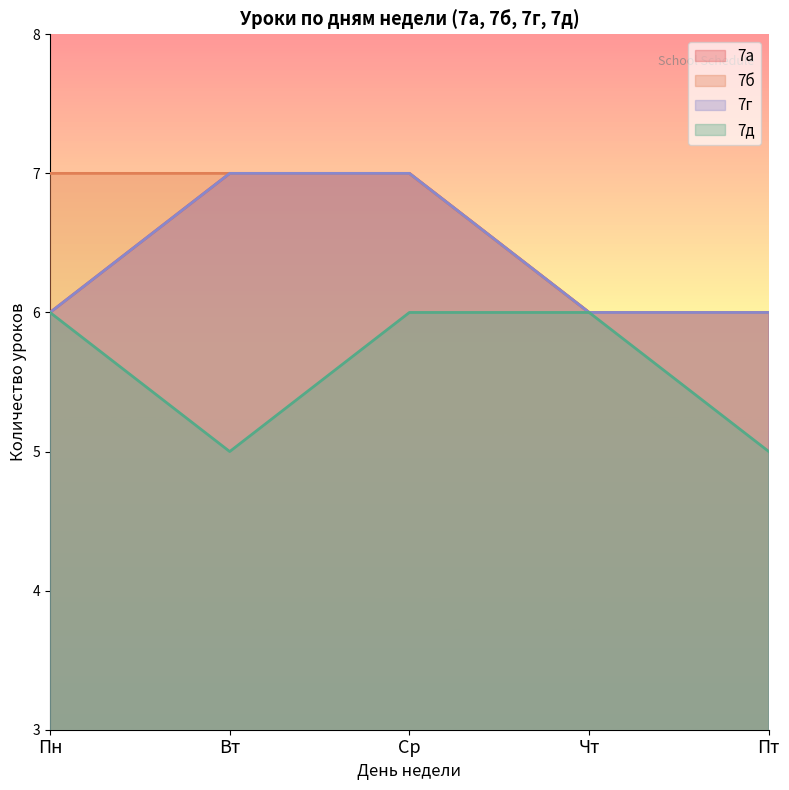

At Чт, list the series in order from smallest to largest.

7а, 7д, 7г, 7б